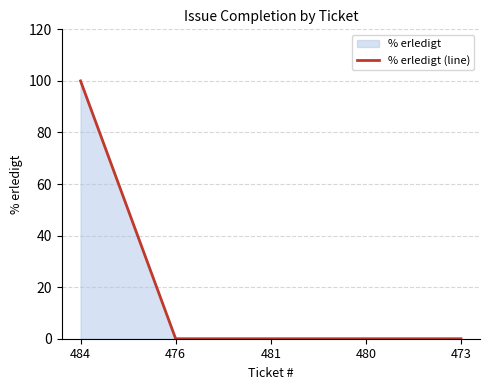

List the labels in order of value, largest first.

484, 476, 481, 480, 473